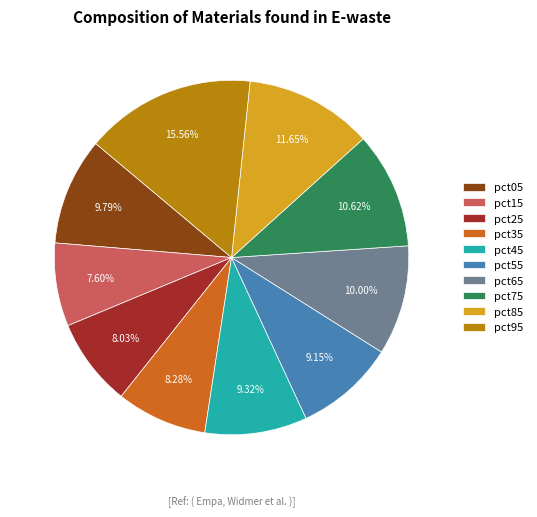

Combined, what portion of the pie is pct95 and pct15?

23.2%